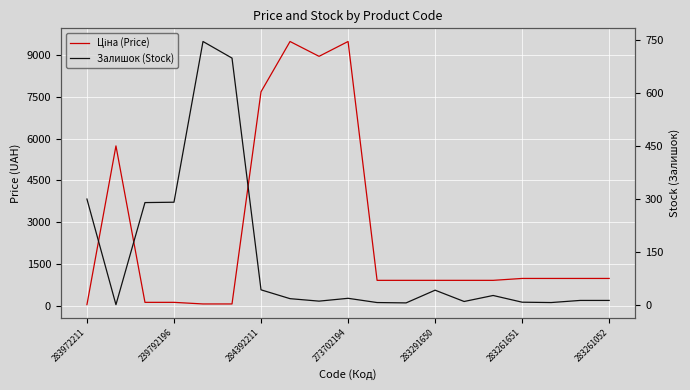

What is the difference between the Залишок (Stock) values at 8 and 9?

8.0